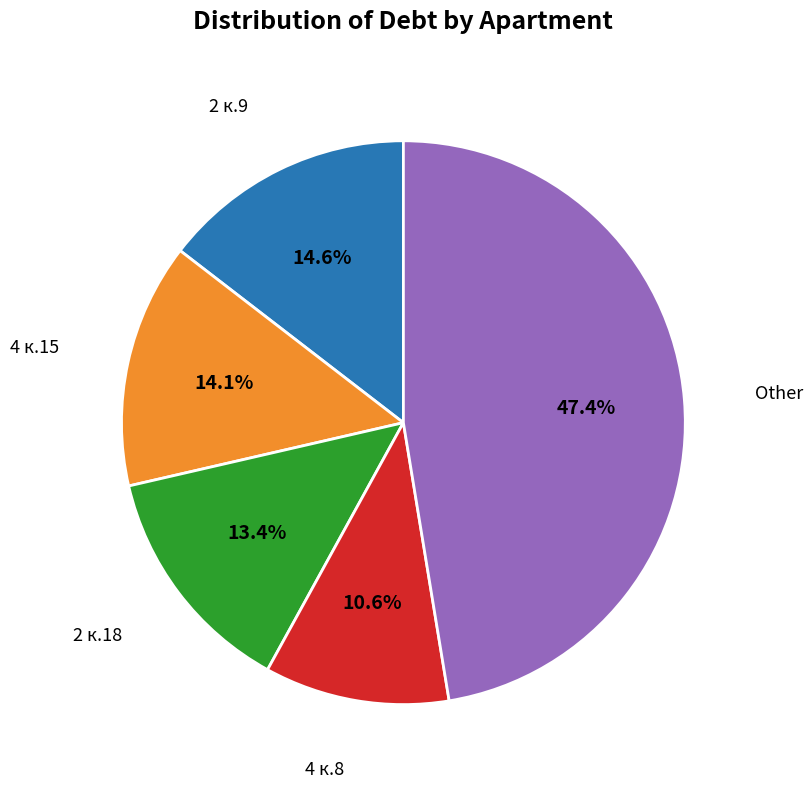

Does any single category account for the majority?

No